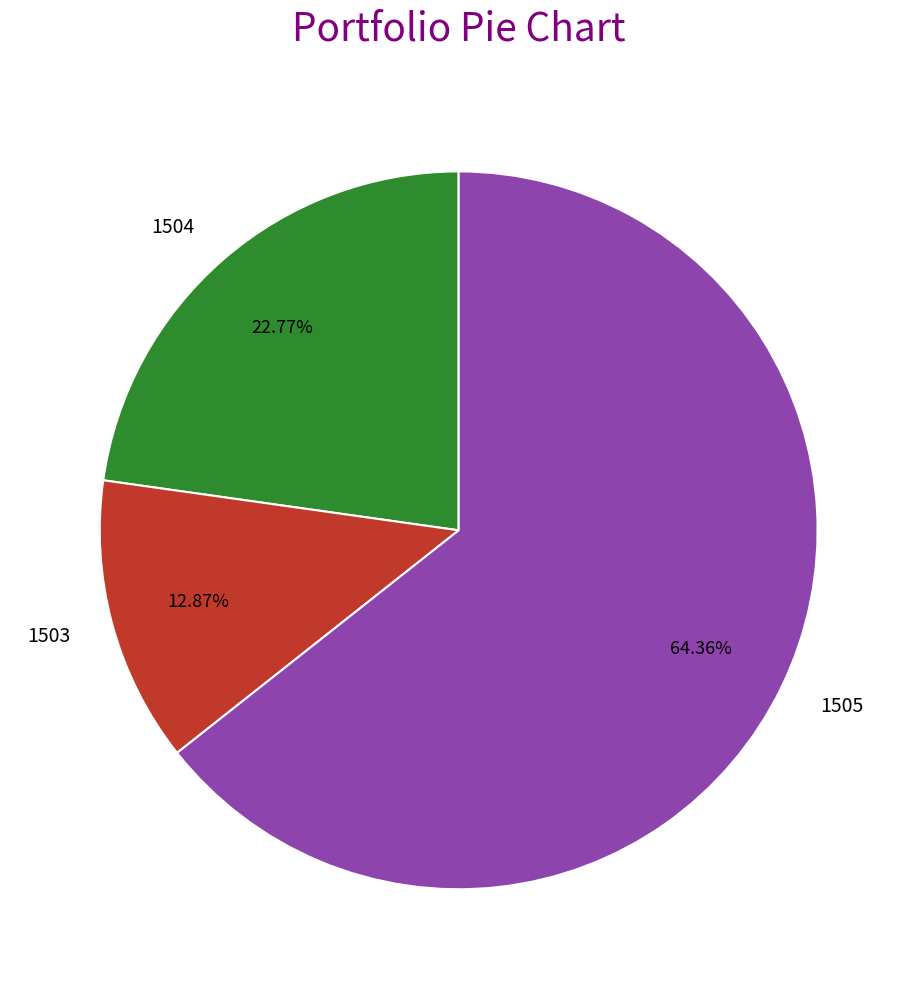

Do 1505 and 1504 together represent more than half of the pie?

Yes